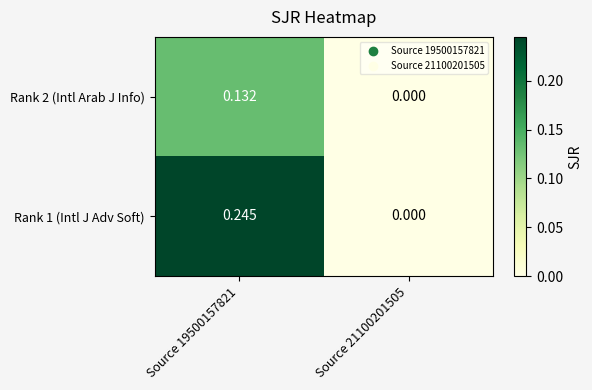

Which series has the largest range (max minus min)?

Rank 1 (Intl J Adv Soft)